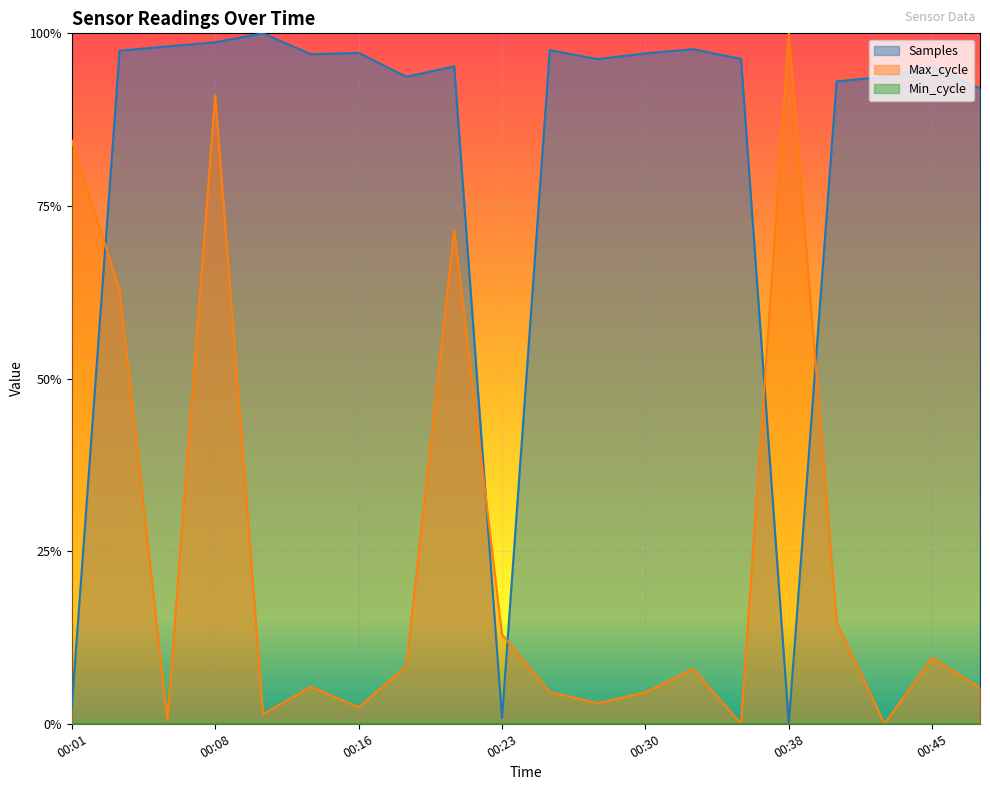

How many intersections are there between Max_cycle and Samples?

5